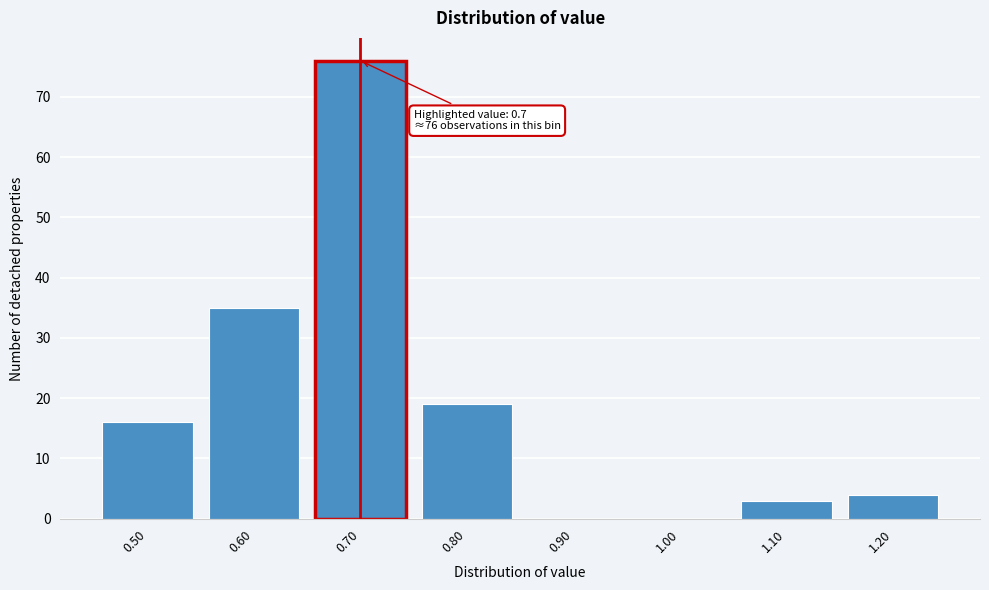

Reading left to right, transcribe all the data shown in this chart.

0.50=16	0.60=35	0.70=76	0.80=19	0.90=0	1.00=0	1.10=3	1.20=4